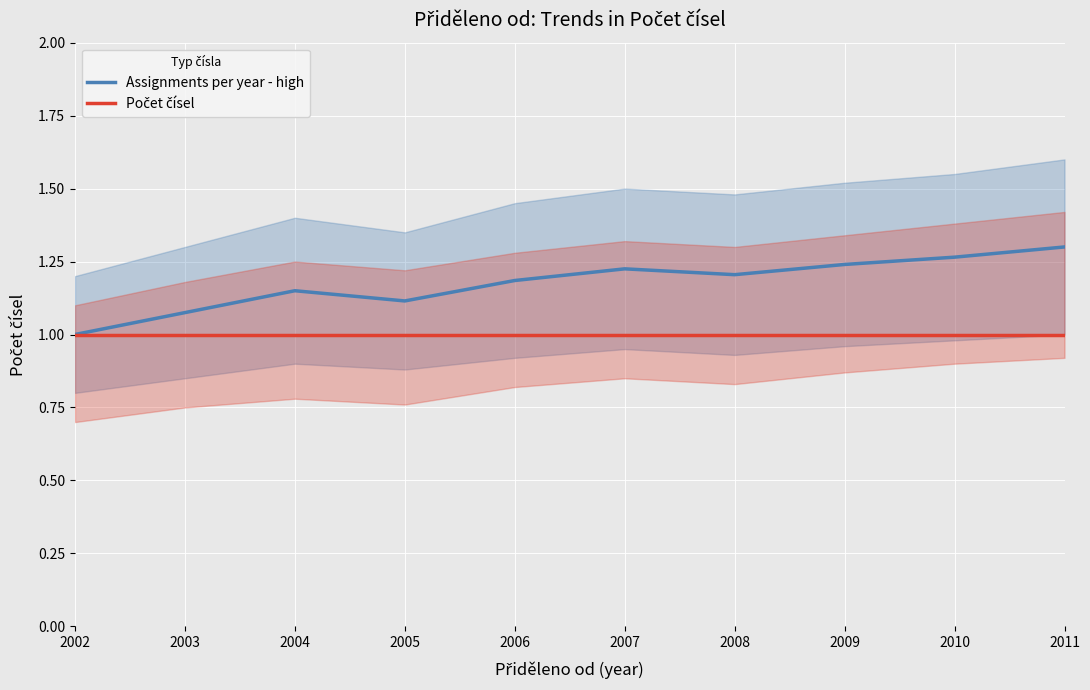

Reading right to left, list all the values displayed in this chart.

Assignments per year - high: 2011=1.3	2010=1.3	2009=1.2	2008=1.2	2007=1.2	2006=1.2	2005=1.1	2004=1.1	2003=1.1	2002=1.0
Počet čísel: 2011=1.0	2010=1.0	2009=1.0	2008=1.0	2007=1.0	2006=1.0	2005=1.0	2004=1.0	2003=1.0	2002=1.0